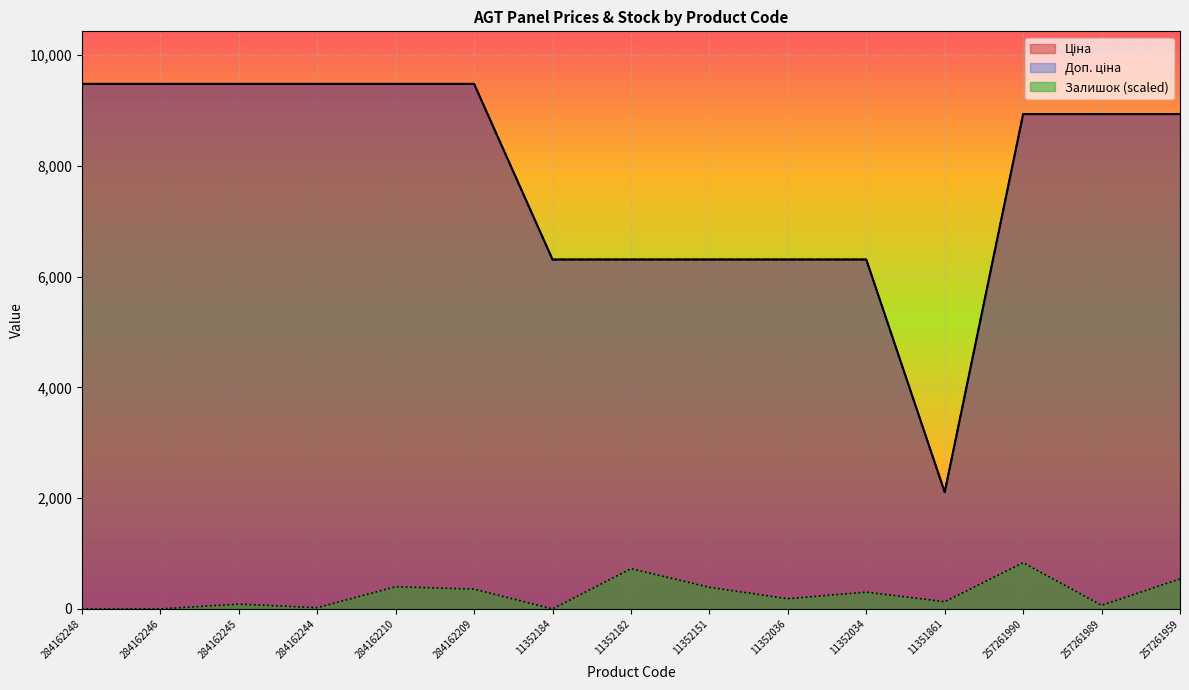

Rank the categories by Доп. ціна value from highest to lowest.

284162248, 284162246, 284162245, 284162244, 284162210, 284162209, 257261990, 257261989, 257261959, 11352184, 11352182, 11352151, 11352036, 11352034, 11351861